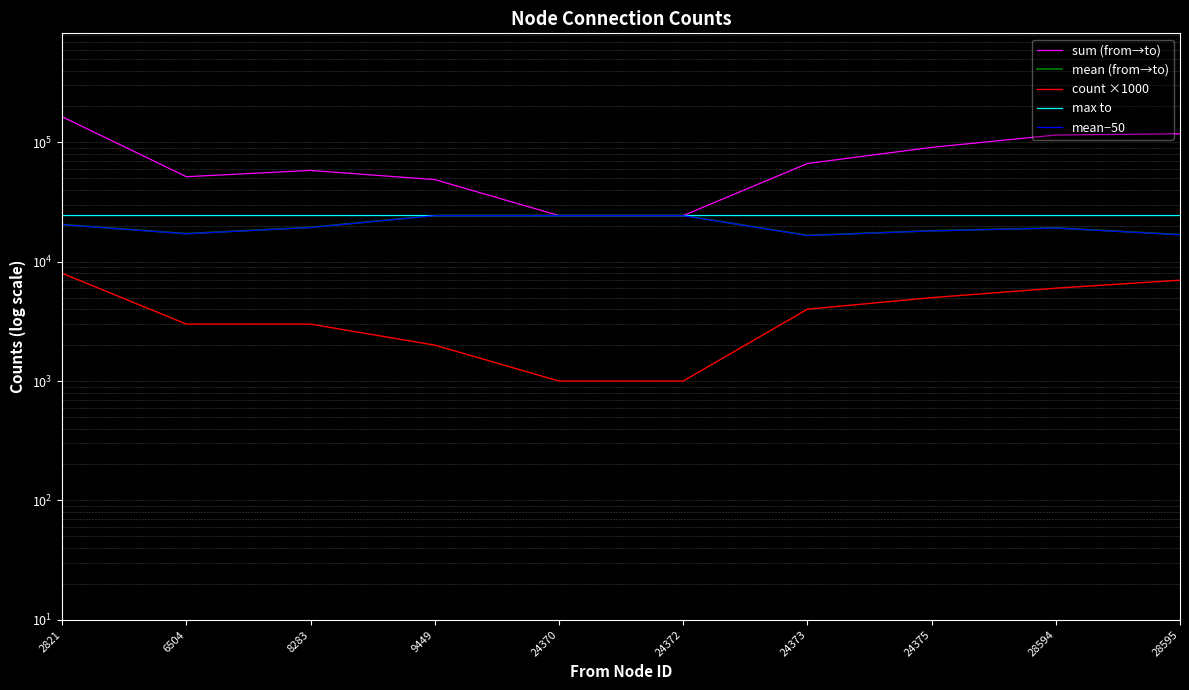

Rank the series by their maximum value, from highest to lowest.

sum (from→to), max to, mean (from→to), mean−50, count ×1000